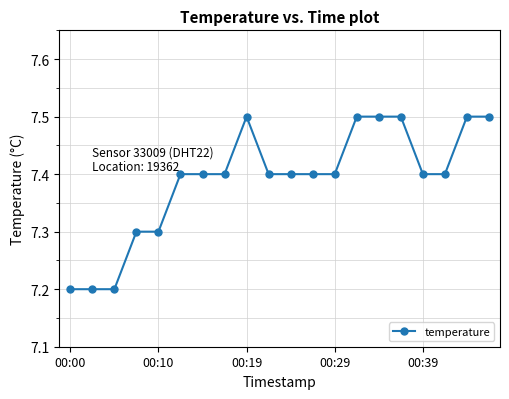

Reading right to left, list all the values displayed in this chart.

7.5	7.5	7.4	7.4	7.5	7.5	7.5	7.4	7.4	7.4	7.4	7.5	7.4	7.4	7.4	7.3	7.3	7.2	7.2	7.2